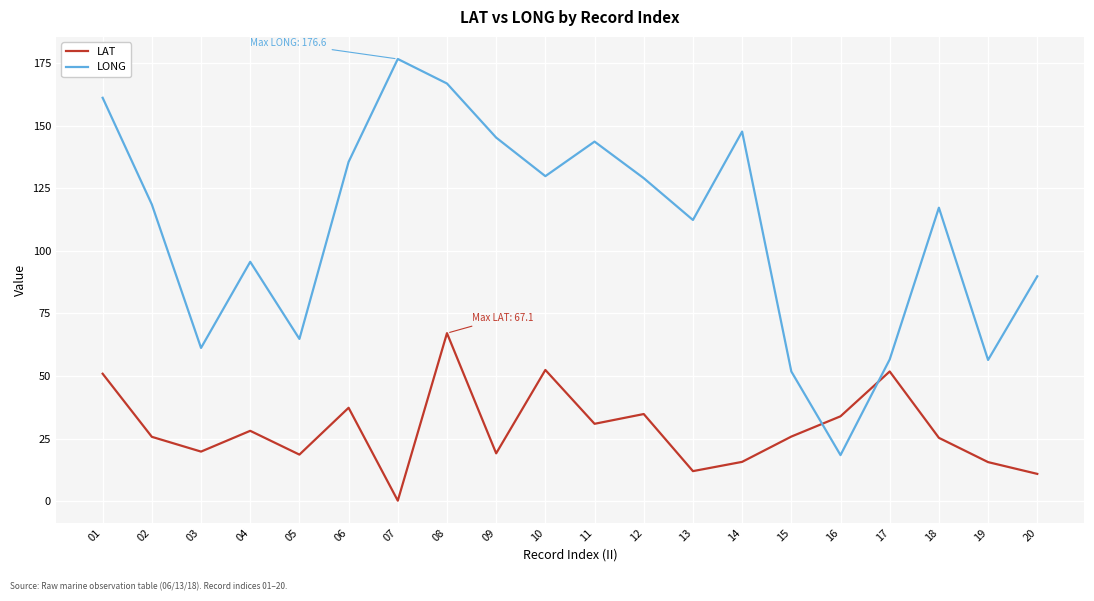

Rank the series at 03 from highest to lowest value.

LONG, LAT